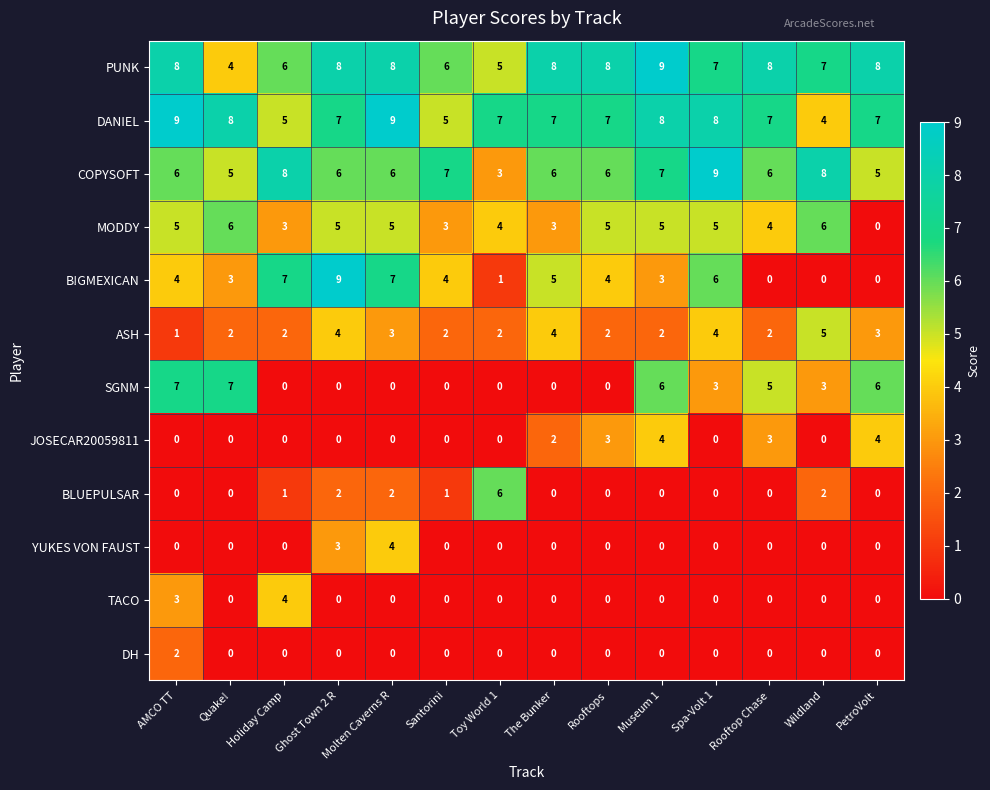

At which category is the sum across all series the highest?

AMCO TT